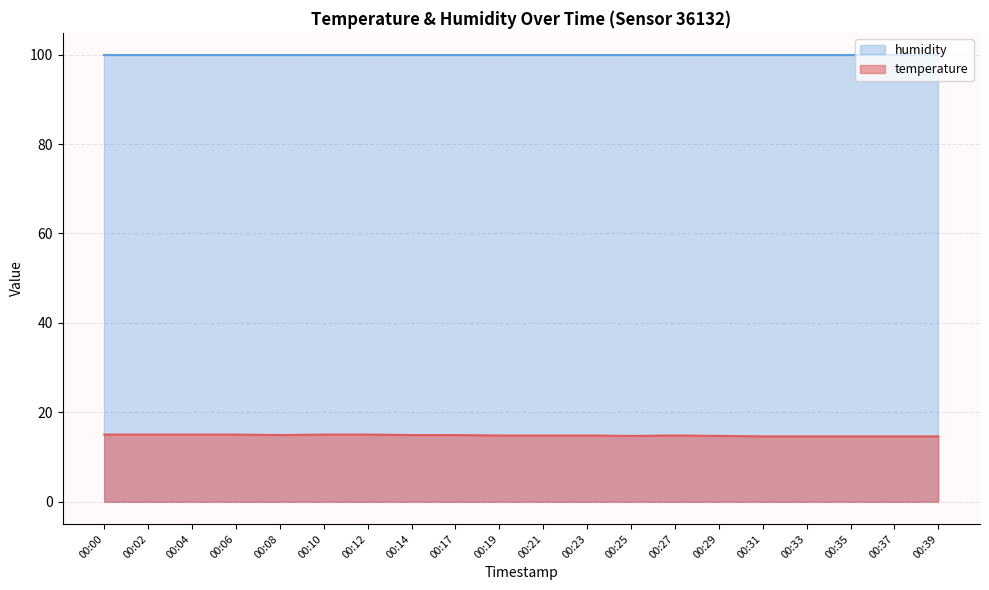

What is the smallest value displayed?

14.6